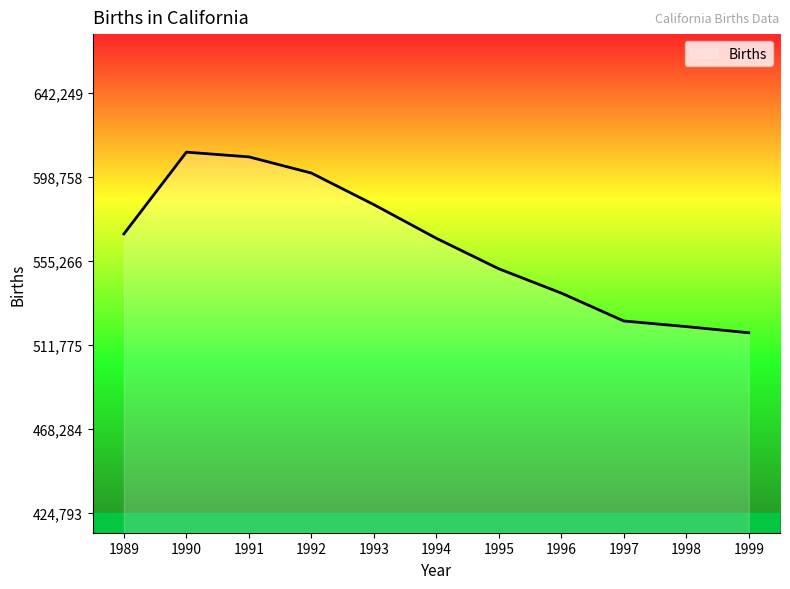

What is the greatest value displayed?

611666